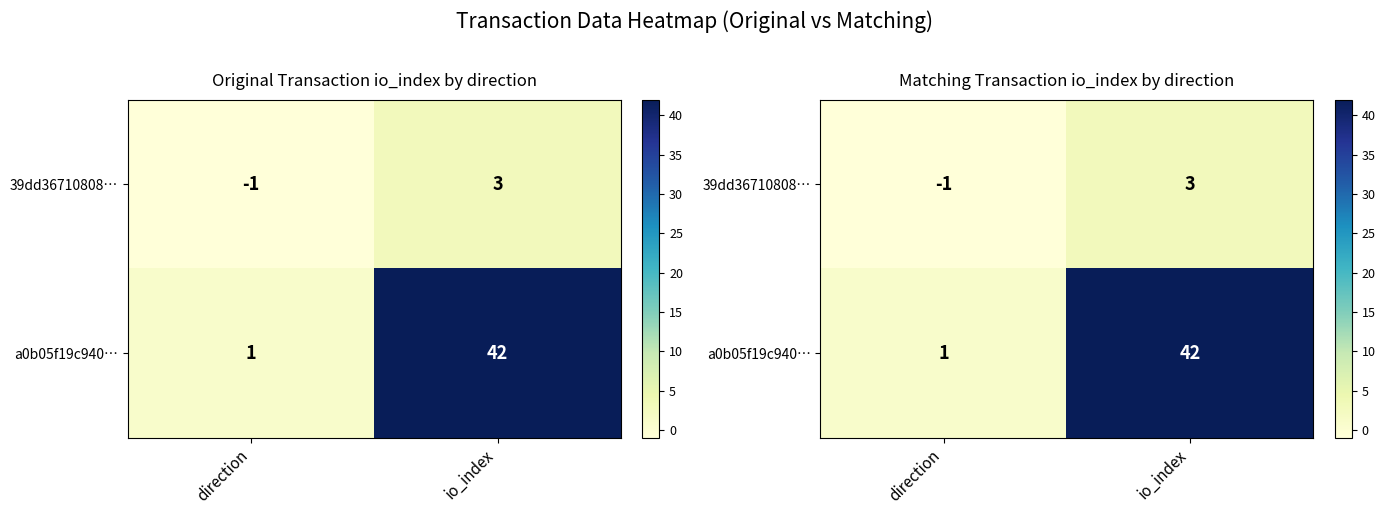

Rank the series by their average value, from highest to lowest.

a0b05f19c940…, 39dd36710808…